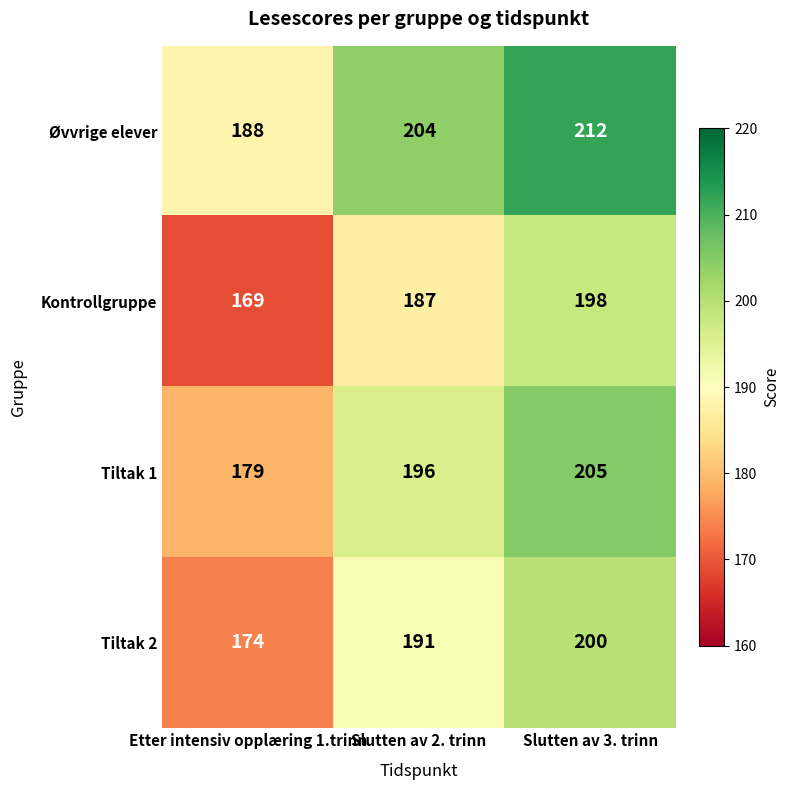

Rank the series by their maximum value, from lowest to highest.

Kontrollgruppe, Tiltak 2, Tiltak 1, Øvvrige elever